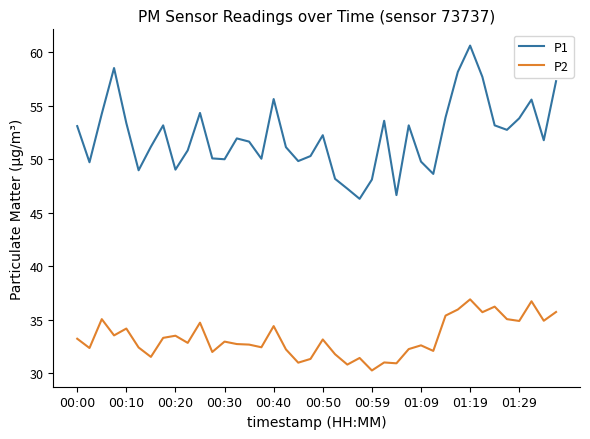

Rank the series by their maximum value, from highest to lowest.

P1, P2